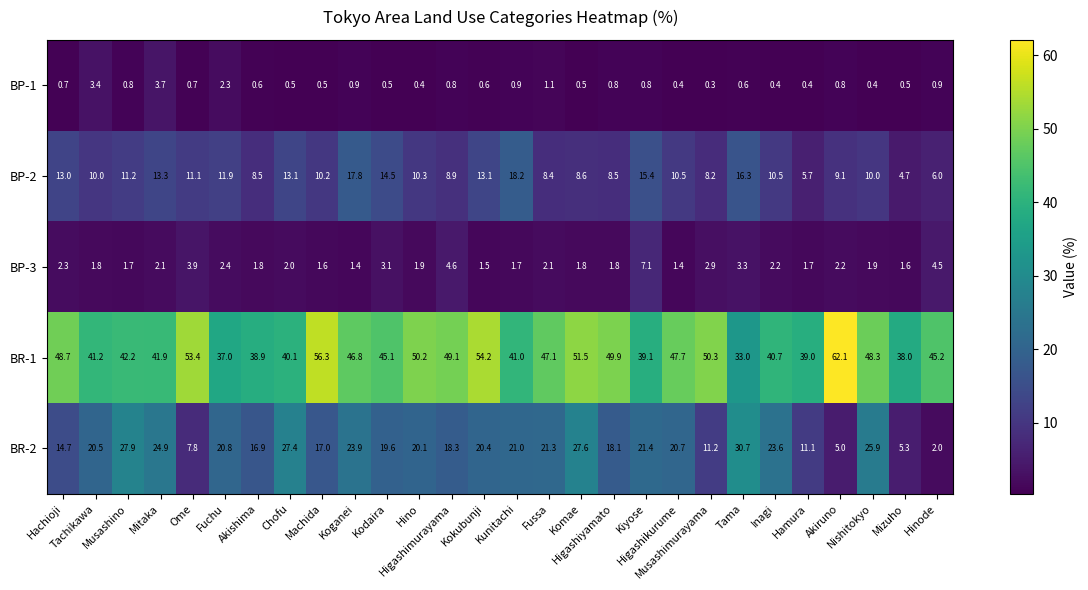

What is the sum of all BP-1 values?

25.2